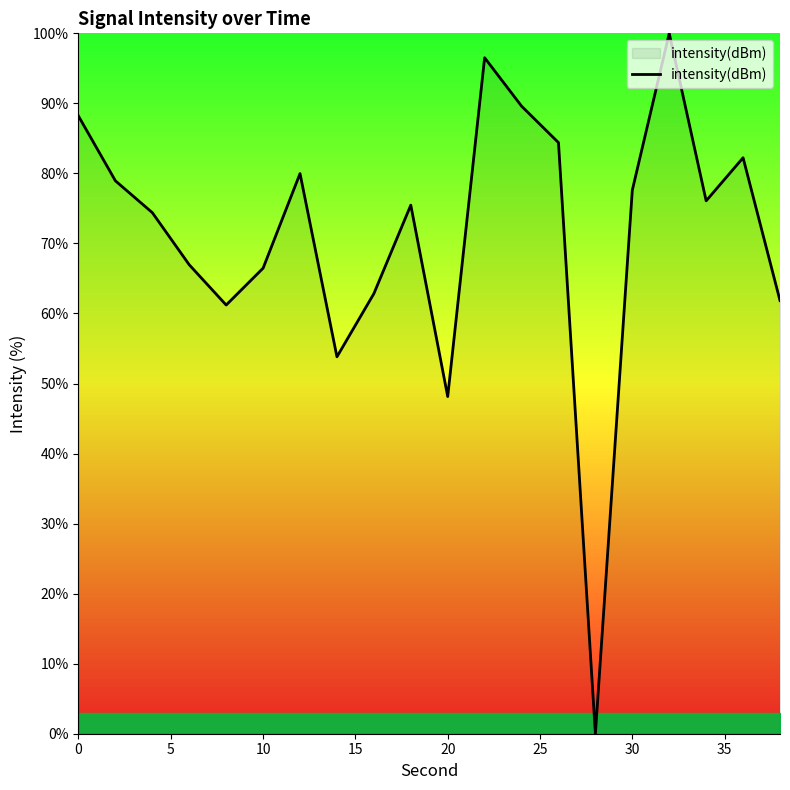

What is the difference between the maximum and minimum values?

100.0